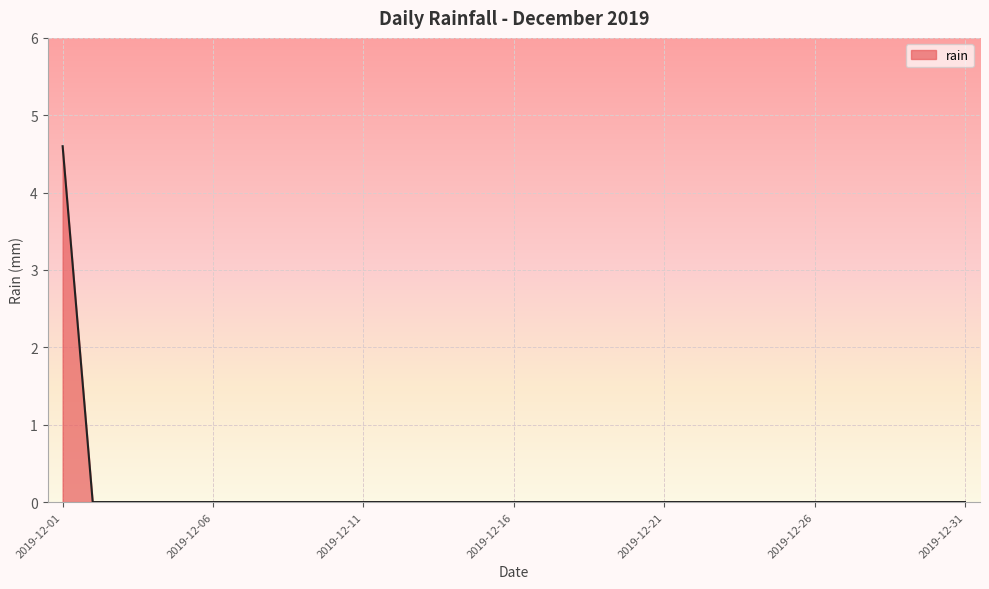

How many lines are shown in the chart?

1